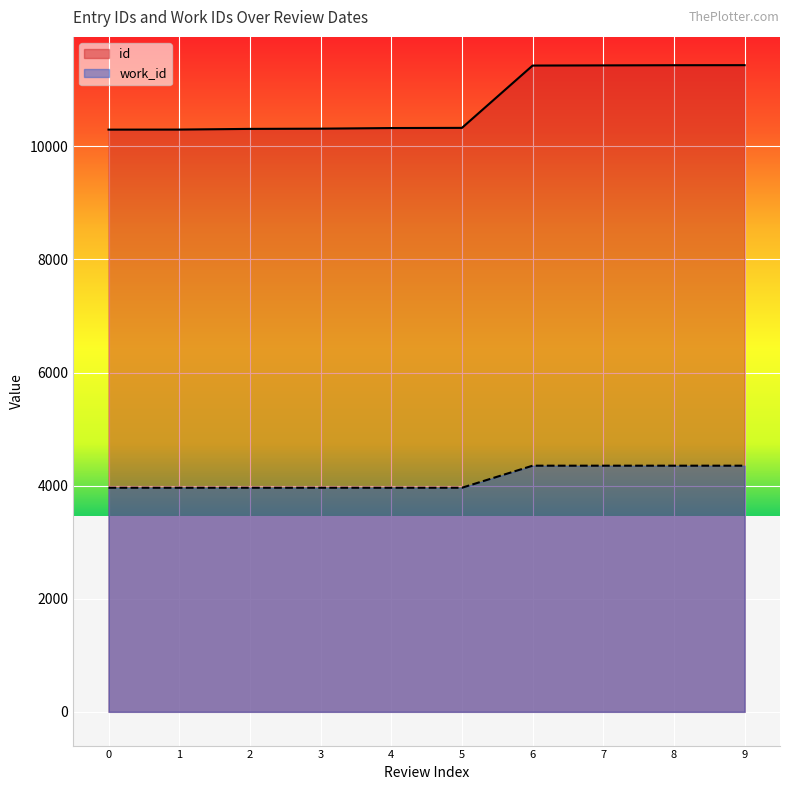

How many values in the id series are below 10327?

5